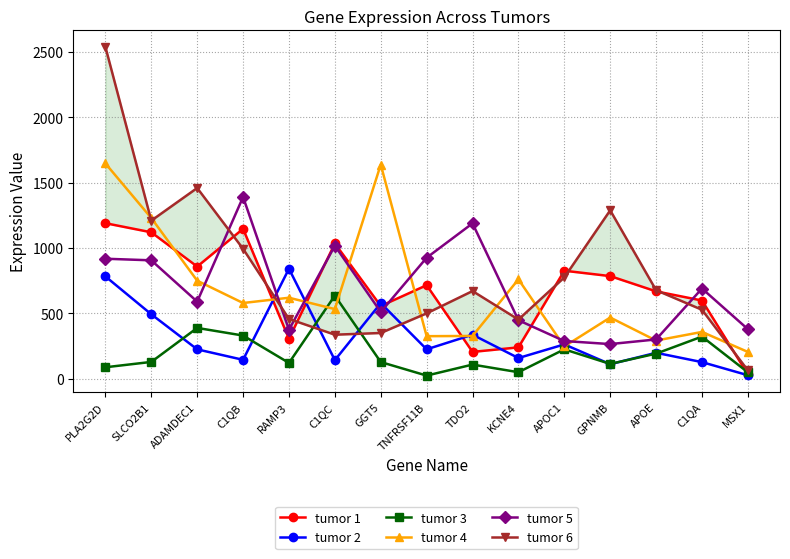

Rank the series at GGT5 from highest to lowest value.

tumor 4, tumor 2, tumor 1, tumor 5, tumor 6, tumor 3